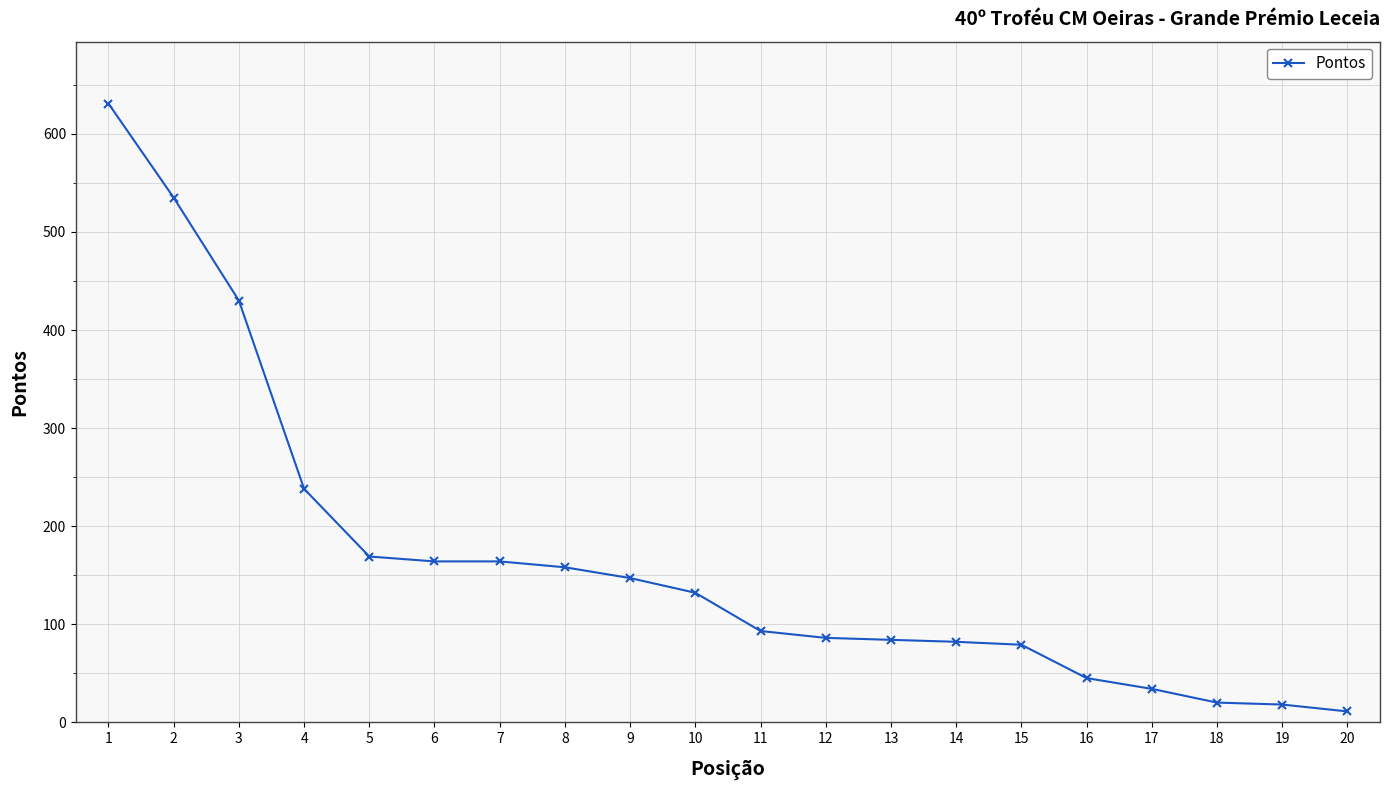

What is the maximum value shown in the chart?

631